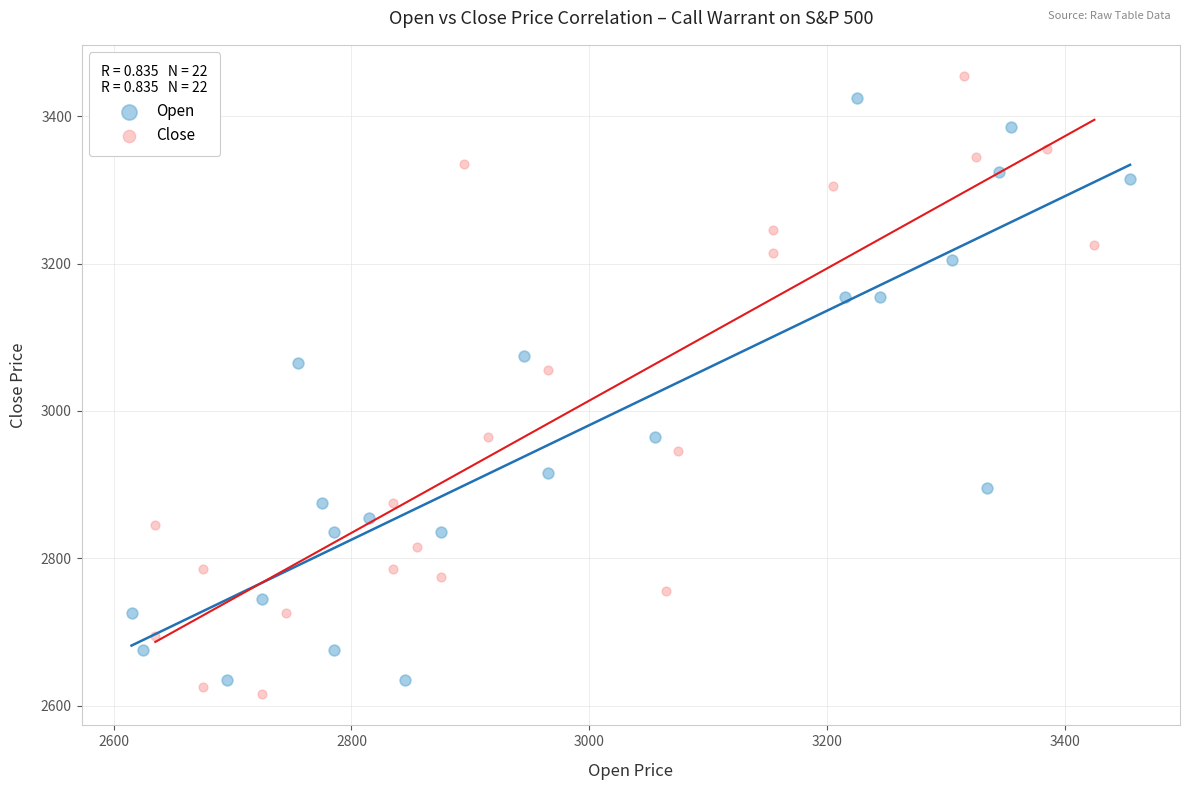

What are all the series names shown in the legend?

Open, Close